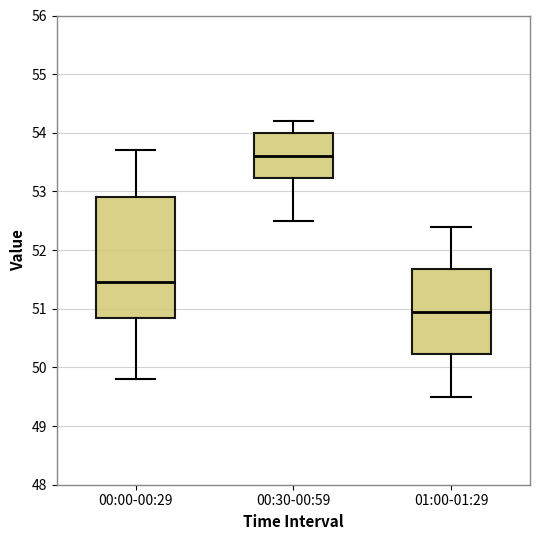

Reading left to right, transcribe this box plot: for each box, give where its median line is, the range the box spans, and where its two whiskers end, as read against the y-axis. The values are not printed on the chart, so give them approximately, as read against the axis.

00:00-00:29: median 51.5, box 50.9 to 52.9, whiskers 49.8 to 53.7
00:30-00:59: median 53.6, box 53.2 to 54.0, whiskers 52.5 to 54.2
01:00-01:29: median 51.0, box 50.2 to 51.7, whiskers 49.5 to 52.4